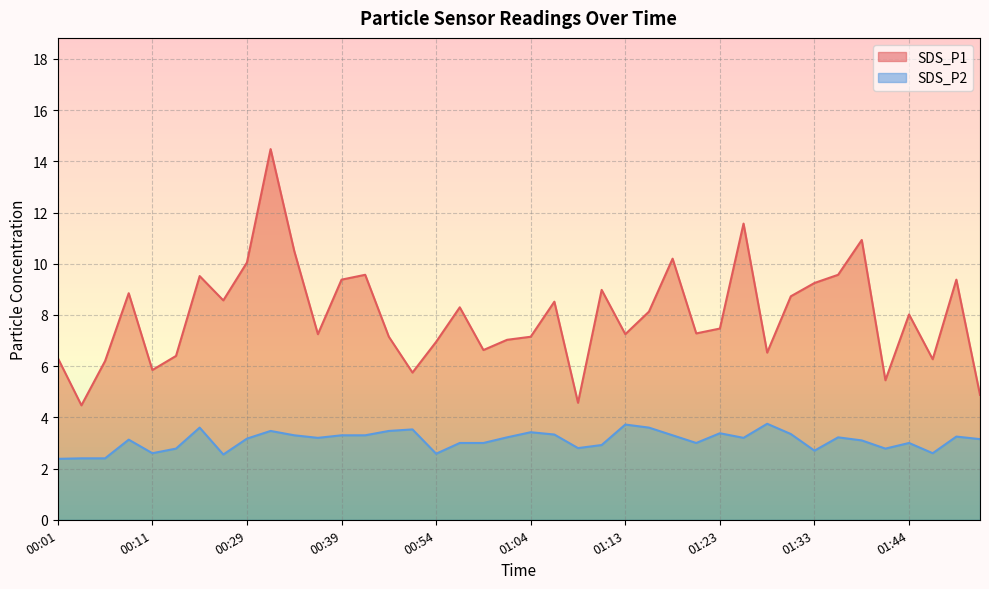

Count the number of data series in this chart.

2